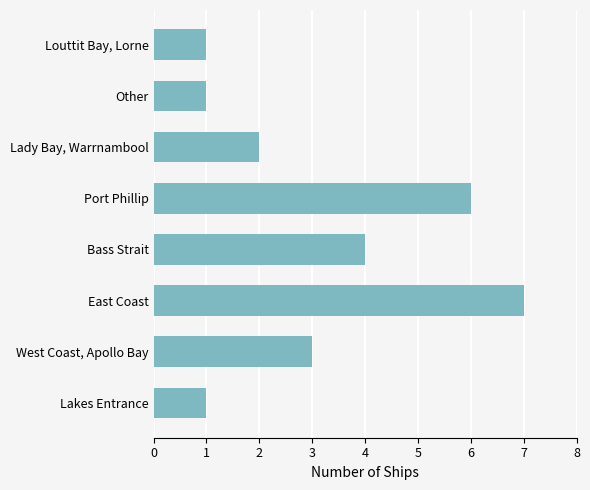

Reading bottom to top, transcribe all the data shown in this chart.

Lakes Entrance=1	West Coast, Apollo Bay=3	East Coast=7	Bass Strait=4	Port Phillip=6	Lady Bay, Warrnambool=2	Other=1	Louttit Bay, Lorne=1